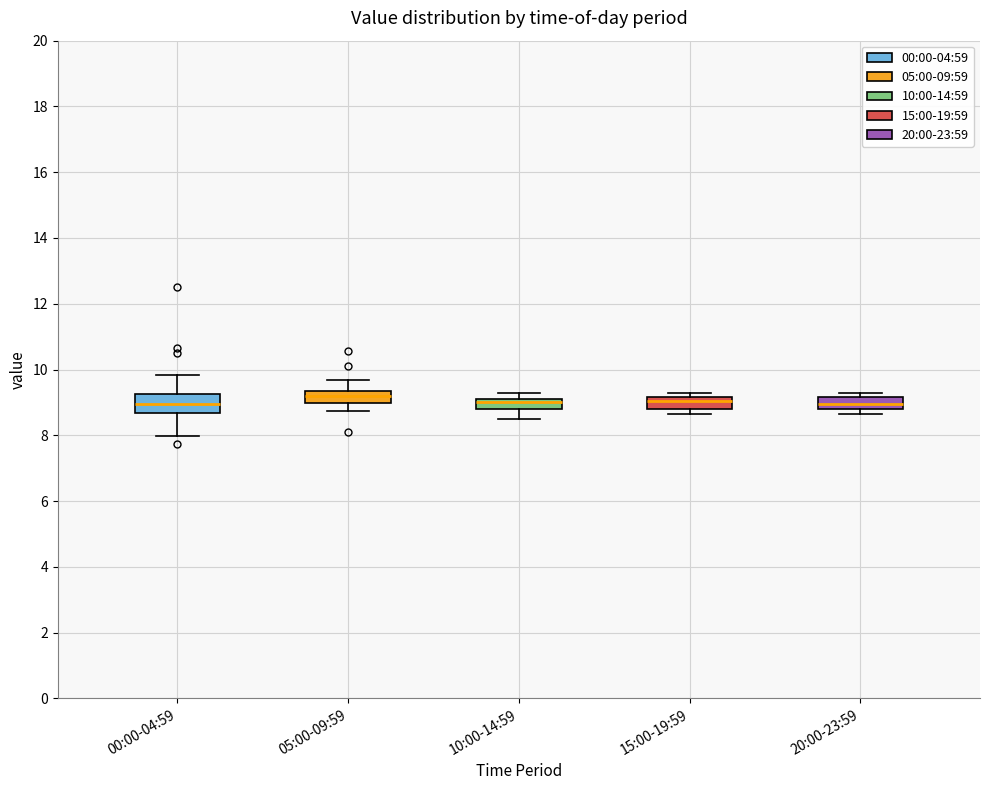

Comparing the boxes themselves (not the whiskers), which one is the tallest?

00:00-04:59